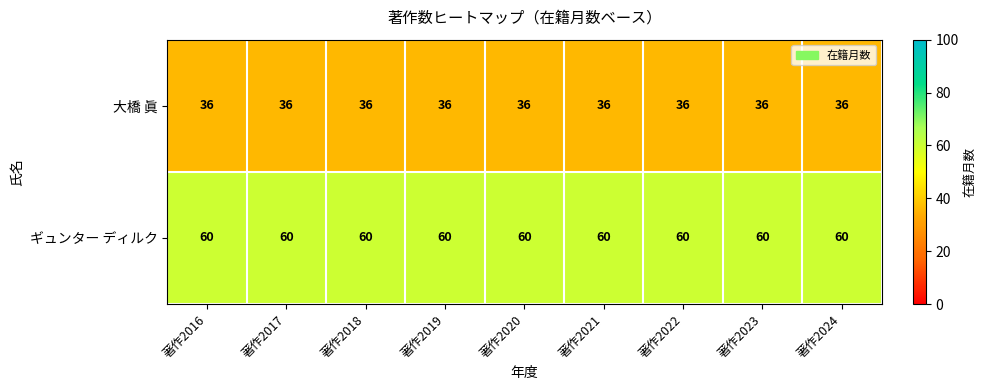

List the series in order of their peak value, highest first.

ギュンター ディルク, 大橋 眞